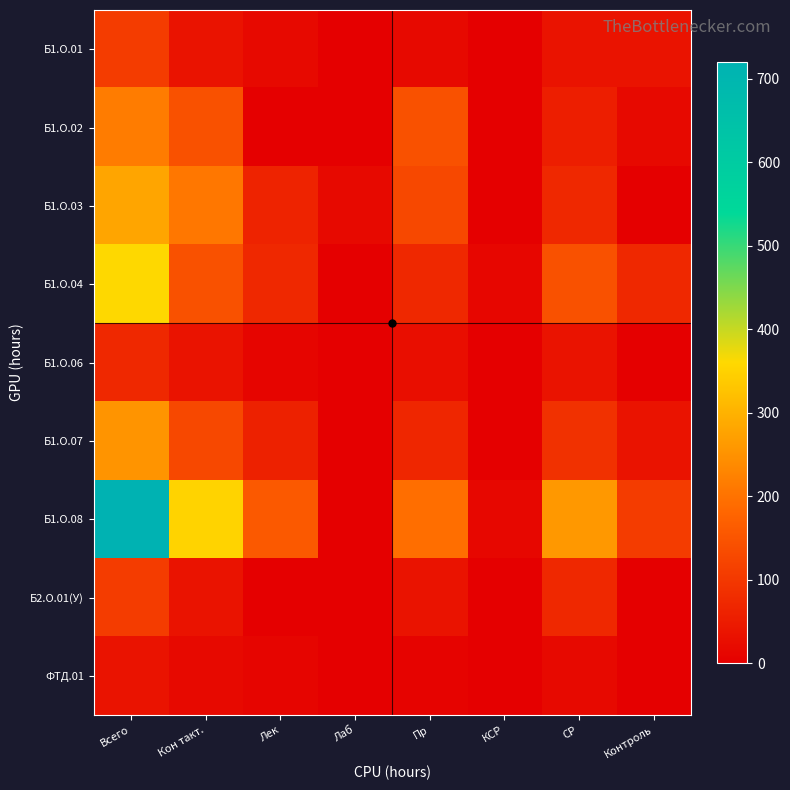

Rank the series by their maximum value, from highest to lowest.

Б1.О.08, Б1.О.04, Б1.О.03, Б1.О.07, Б1.О.02, Б1.О.01, Б2.О.01(У), Б1.О.06, ФТД.01